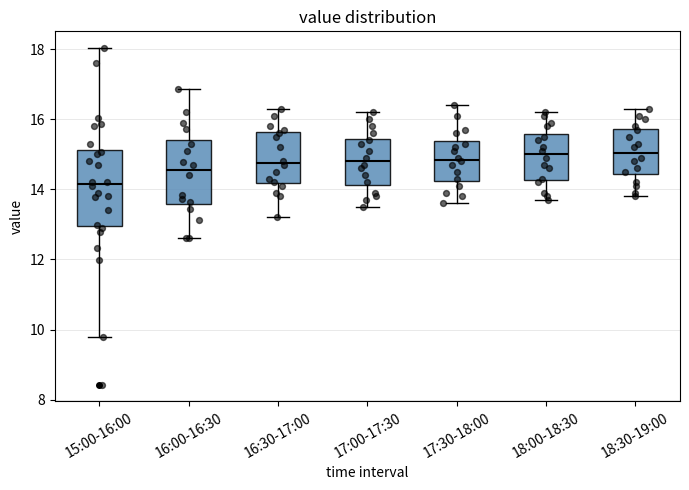

Which box's median line is the lowest?

15:00-16:00